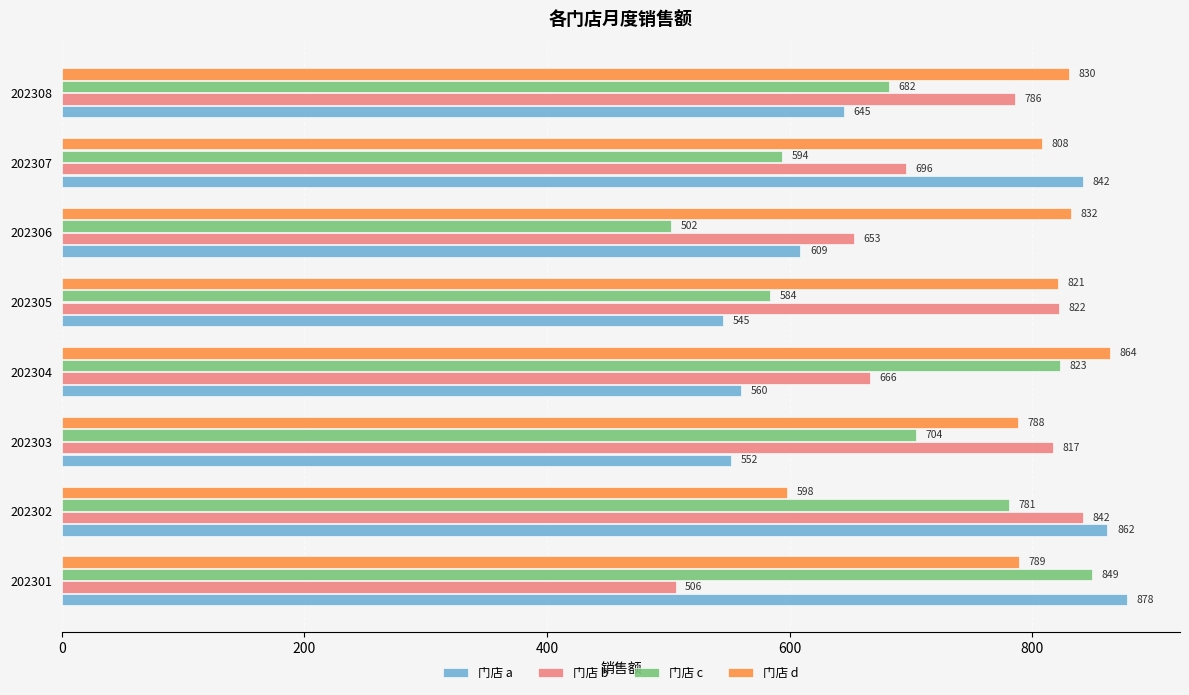

The 门店 b series shows 1394 at 202305. True or false?

False